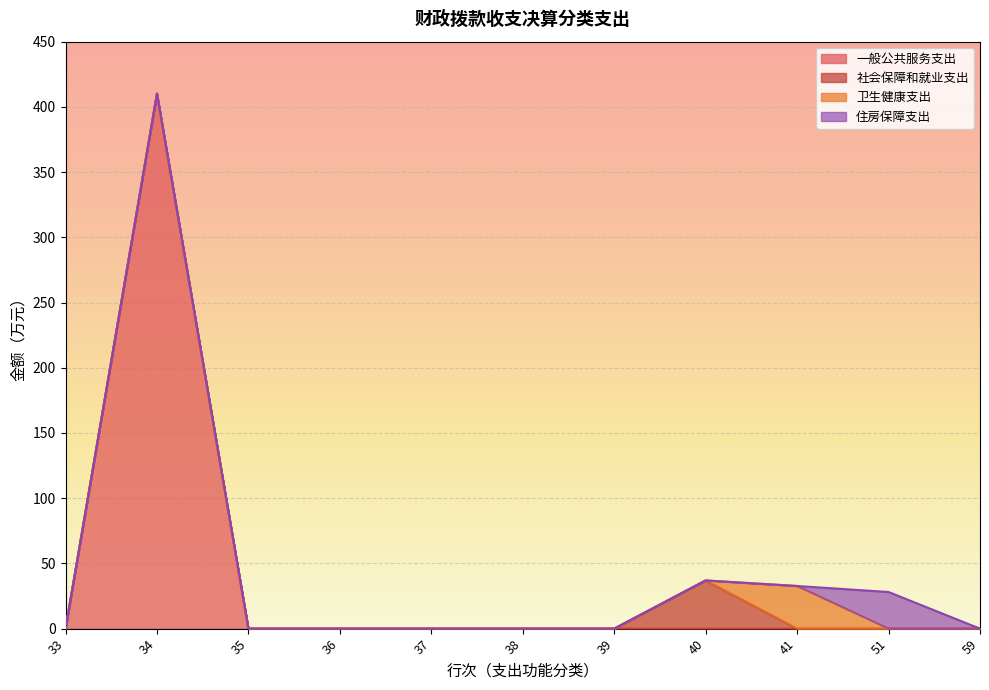

What is the difference between the highest and lowest values at 51?

28.1